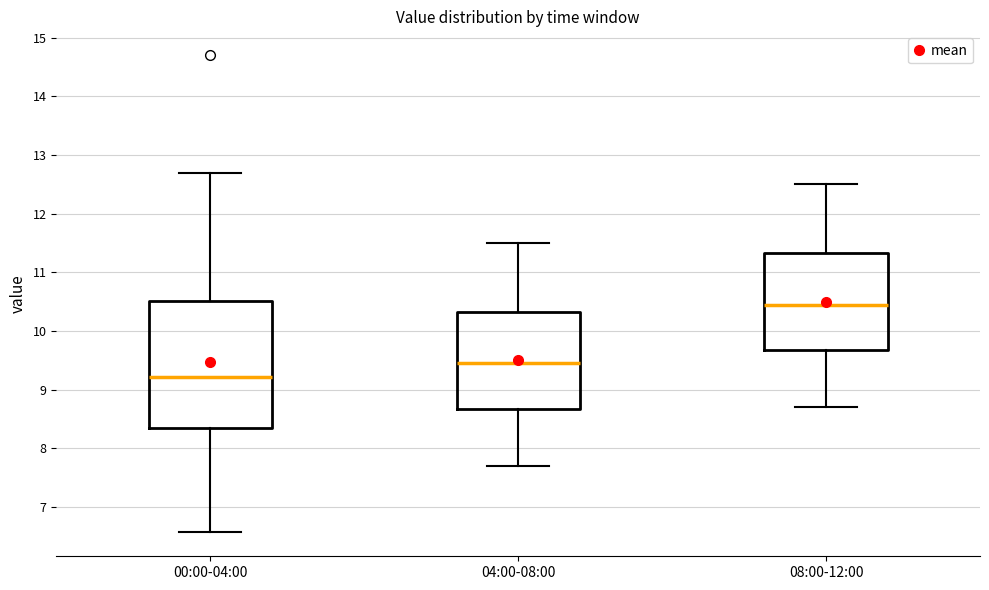

Where does the median line of the box for 00:00-04:00 sit on the y-axis? The values are not printed on the chart, so give them approximately, as read against the axis.

9.2